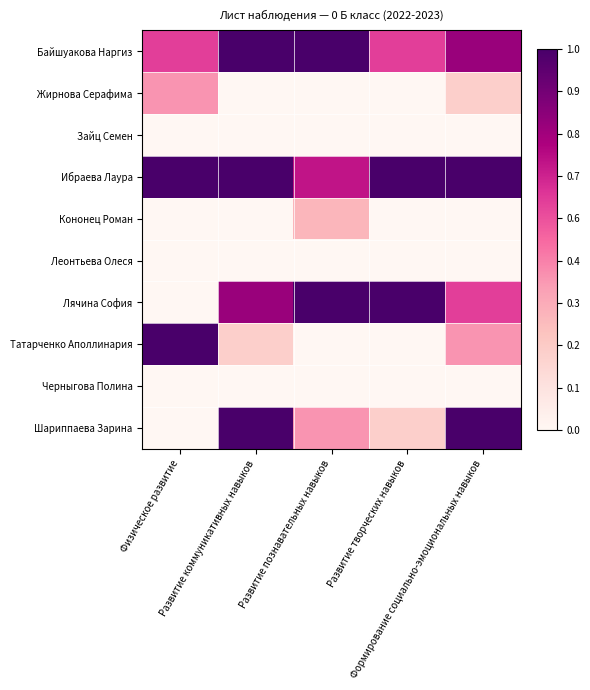

Count the number of data series in this chart.

10